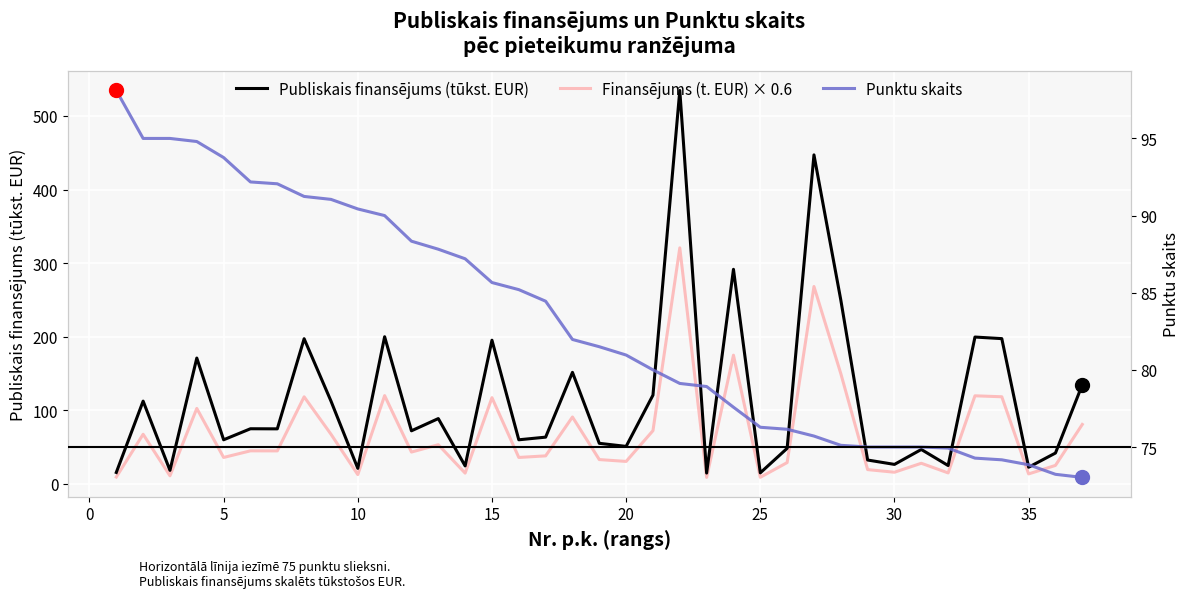

True or false: Finansējums (t. EUR) × 0.6 and Publiskais finansējums (tūkst. EUR) cross at least once.

False